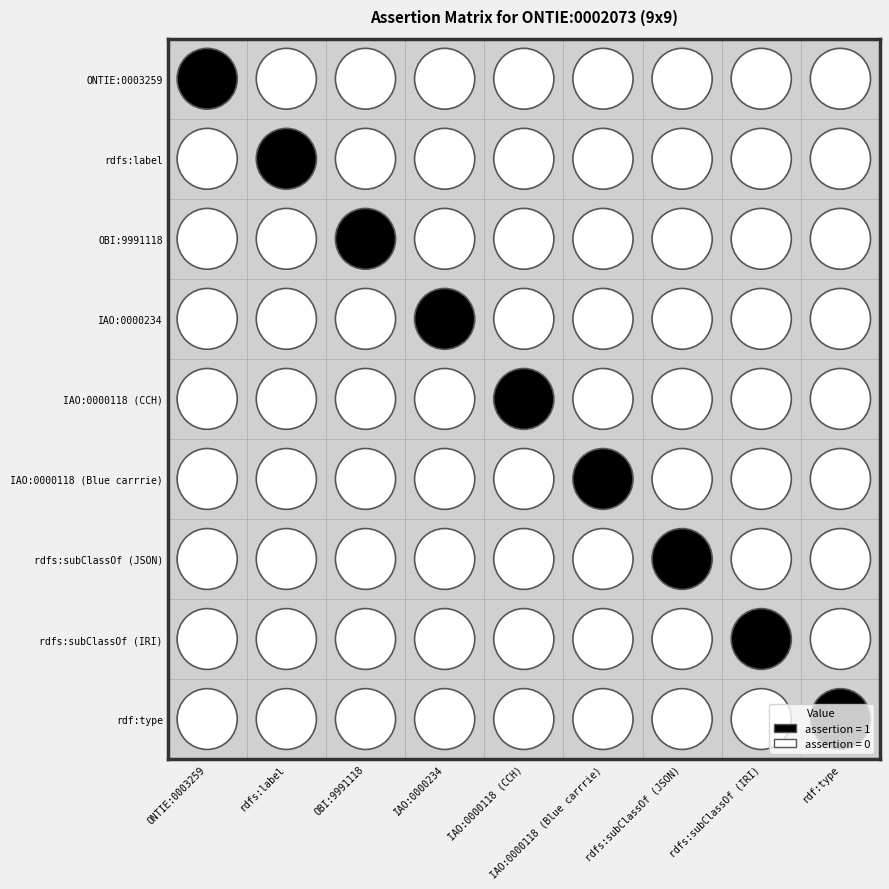

What is the greatest value displayed?

1